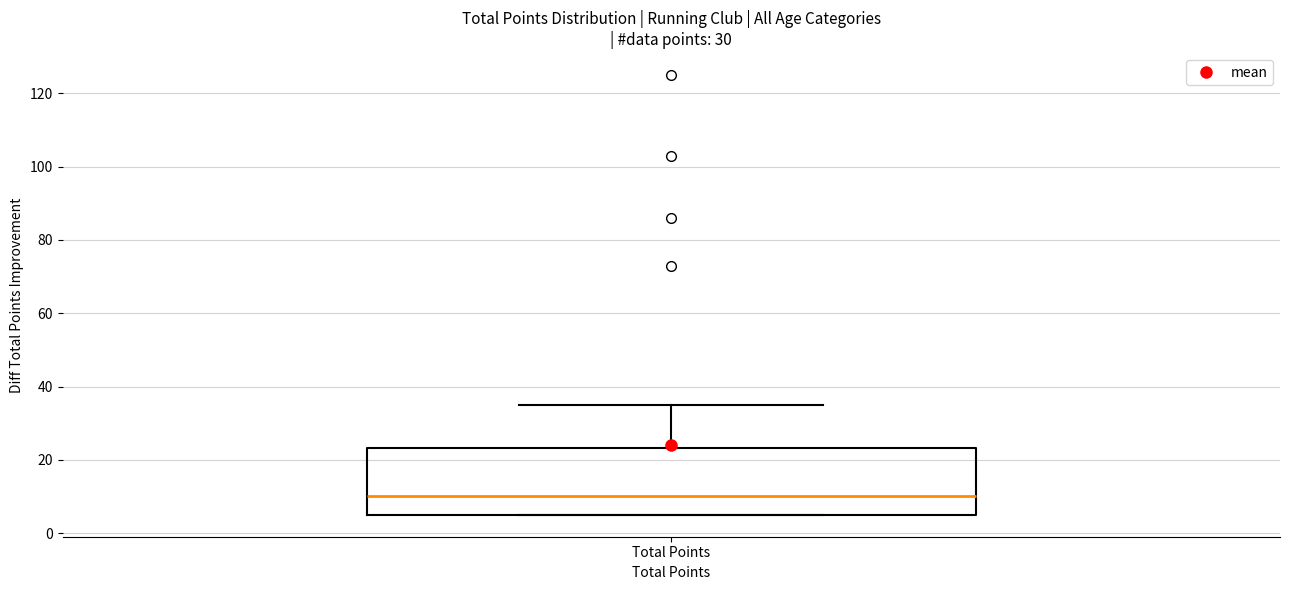

Where does the upper whisker of the box for Total Points end on the y-axis? The values are not printed on the chart, so give them approximately, as read against the axis.

36